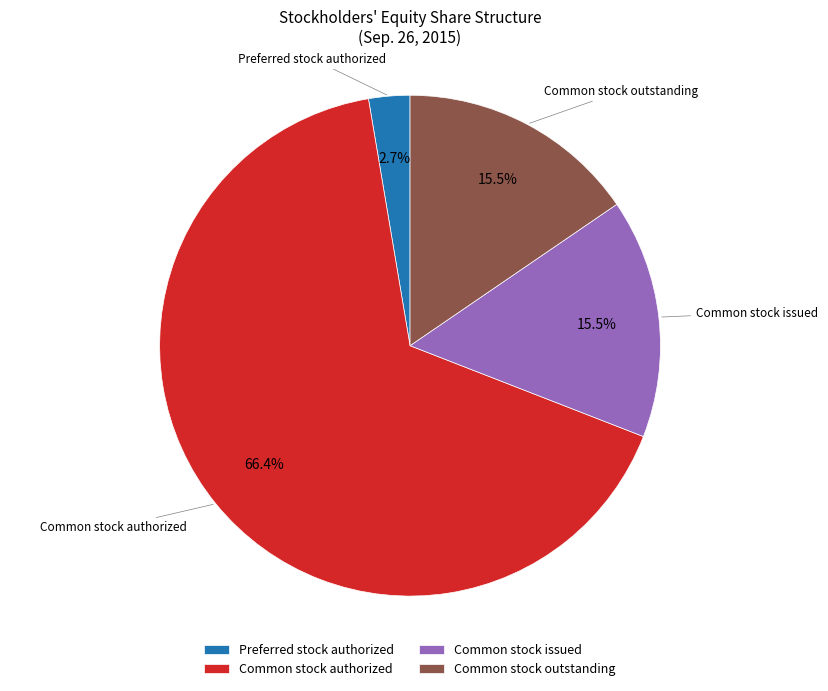

How many slices are in this pie chart?

4